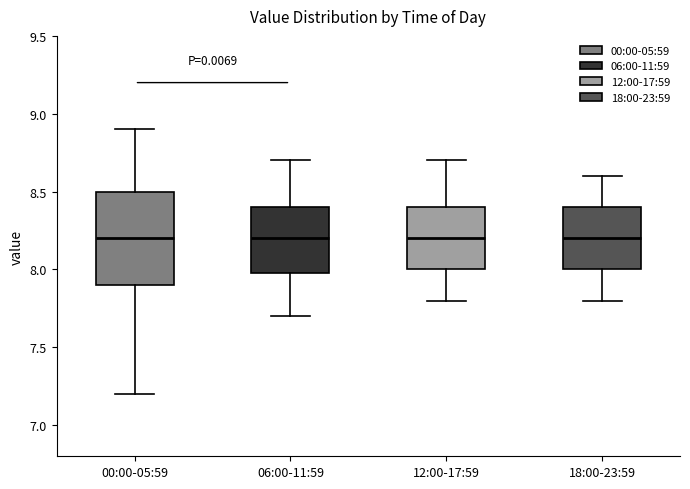

Reading left to right, transcribe this box plot: for each box, give where its median line is, the range the box spans, and where its two whiskers end, as read against the y-axis. The values are not printed on the chart, so give them approximately, as read against the axis.

00:00-05:59: median 8.2, box 7.9 to 8.5, whiskers 7.2 to 8.9
06:00-11:59: median 8.2, box 8.0 to 8.4, whiskers 7.7 to 8.7
12:00-17:59: median 8.2, box 8.0 to 8.4, whiskers 7.8 to 8.7
18:00-23:59: median 8.2, box 8.0 to 8.4, whiskers 7.8 to 8.6